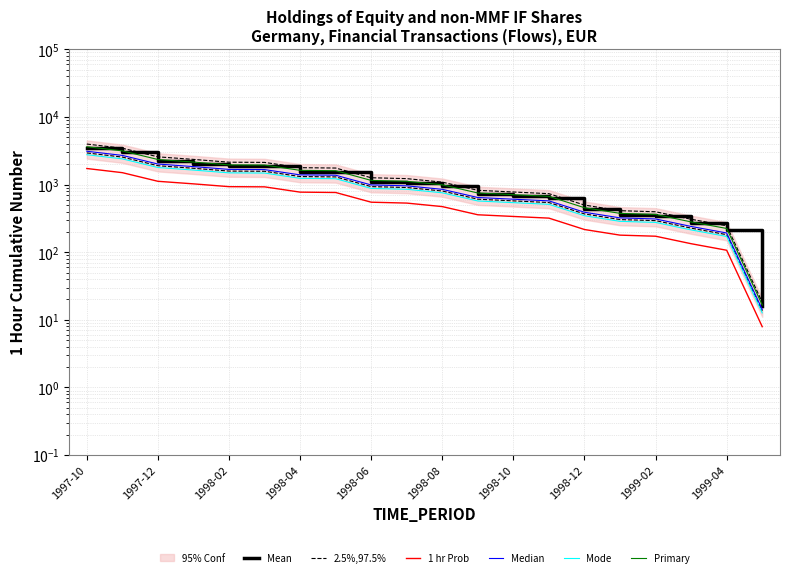

Which series has the largest range (max minus min)?

2.5%,97.5%